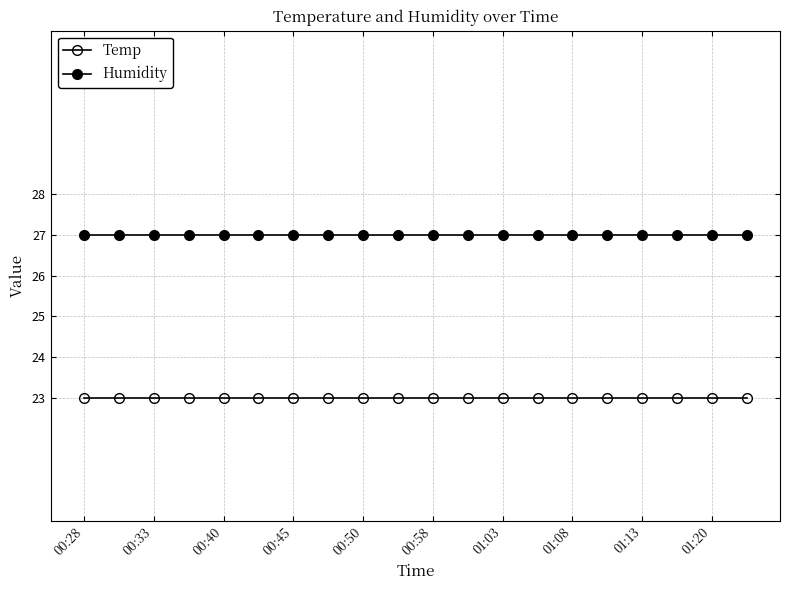

Which series has the largest total across all categories?

Humidity